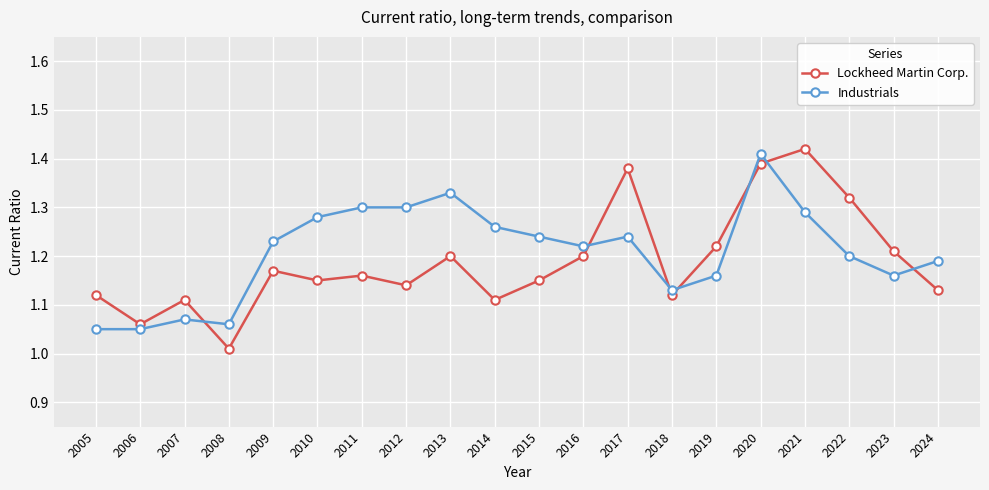

True or false: Industrials and Lockheed Martin Corp. cross at least once.

True